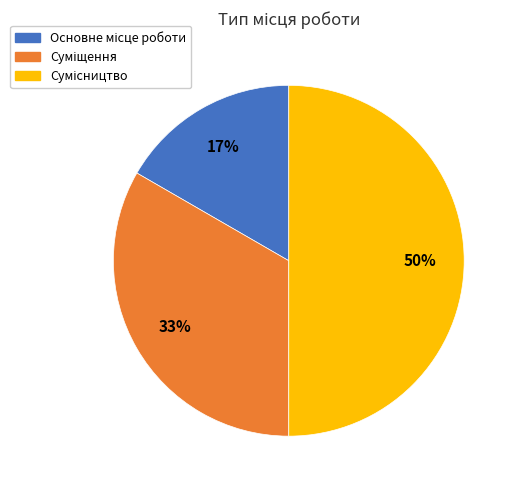

Count the number of slices in the pie.

3